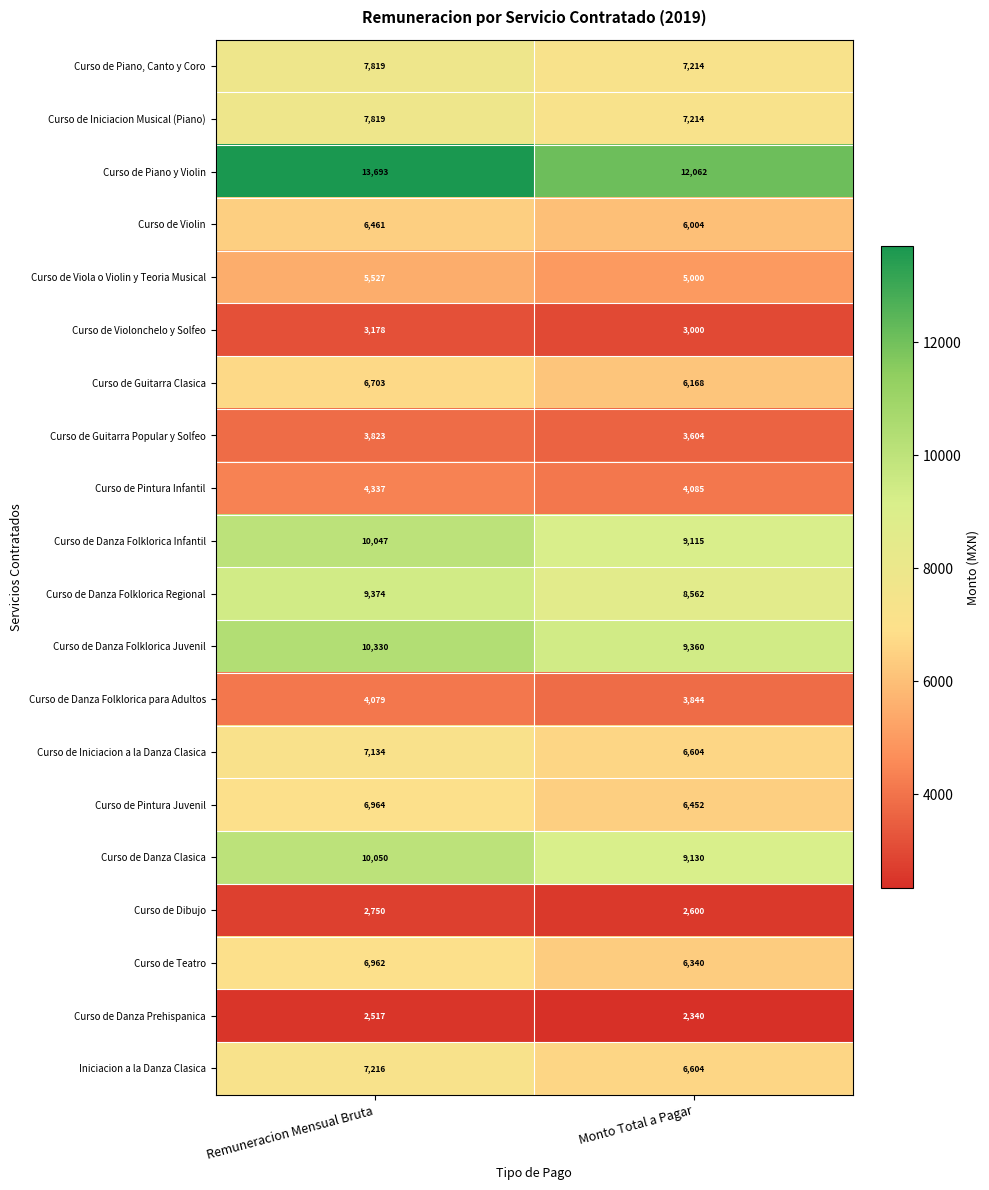

The Curso de Danza Folklorica Regional series shows 3308 at Monto Total a Pagar. True or false?

False